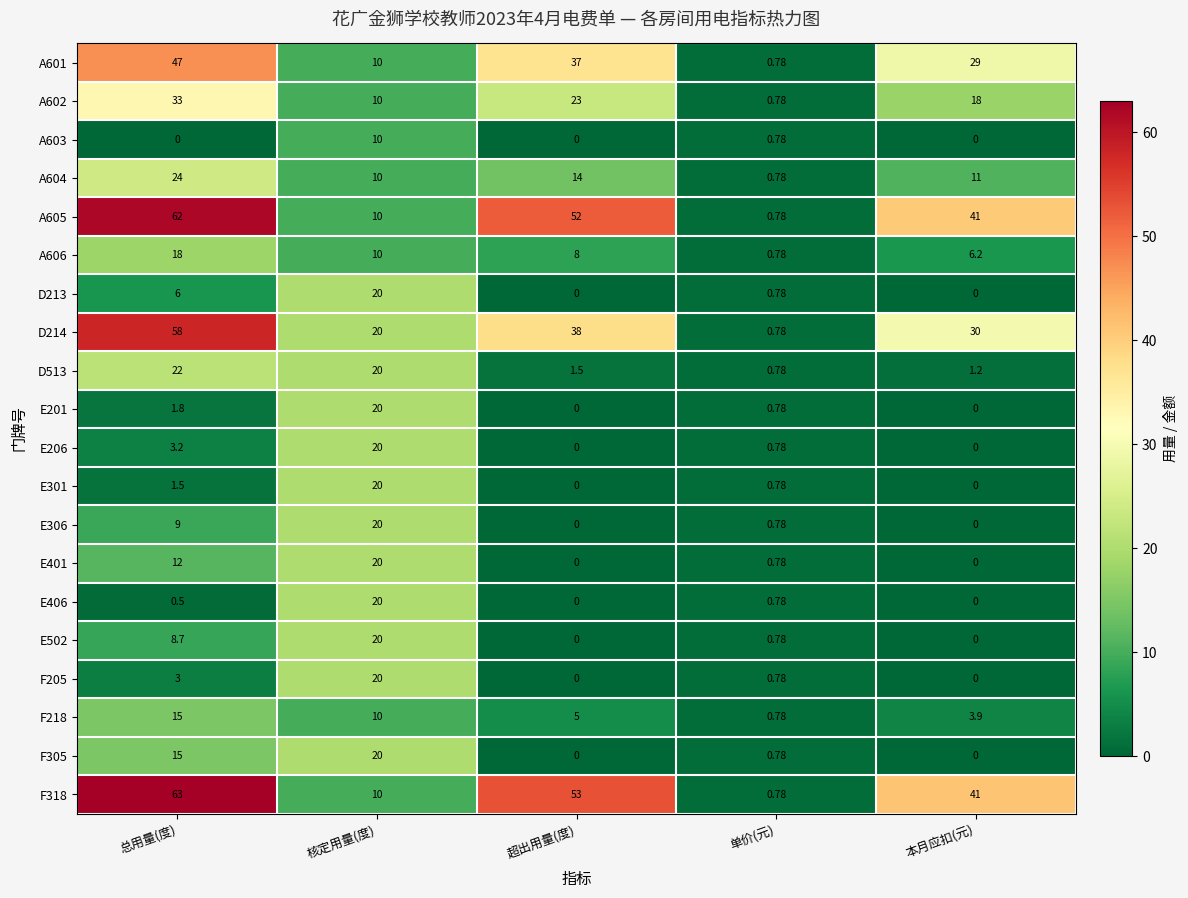

Is the value of F218 at 本月应扣(元) greater than the value of E401 at 单价(元)?

Yes